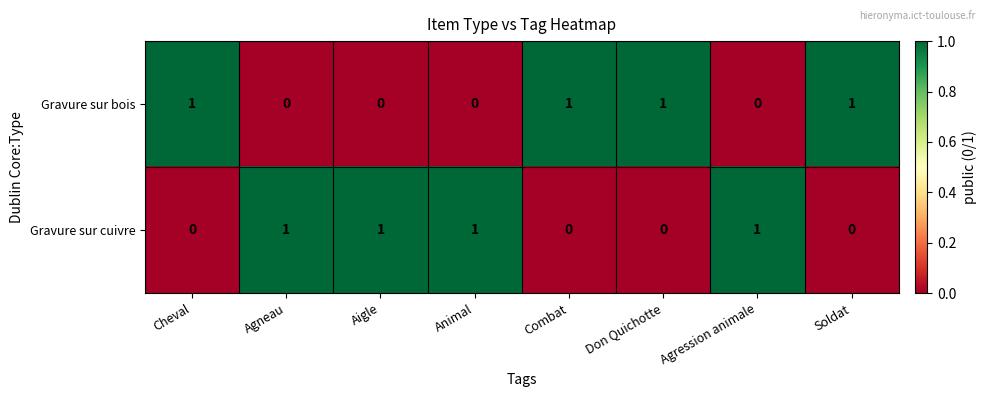

How many data points does each series have?

8